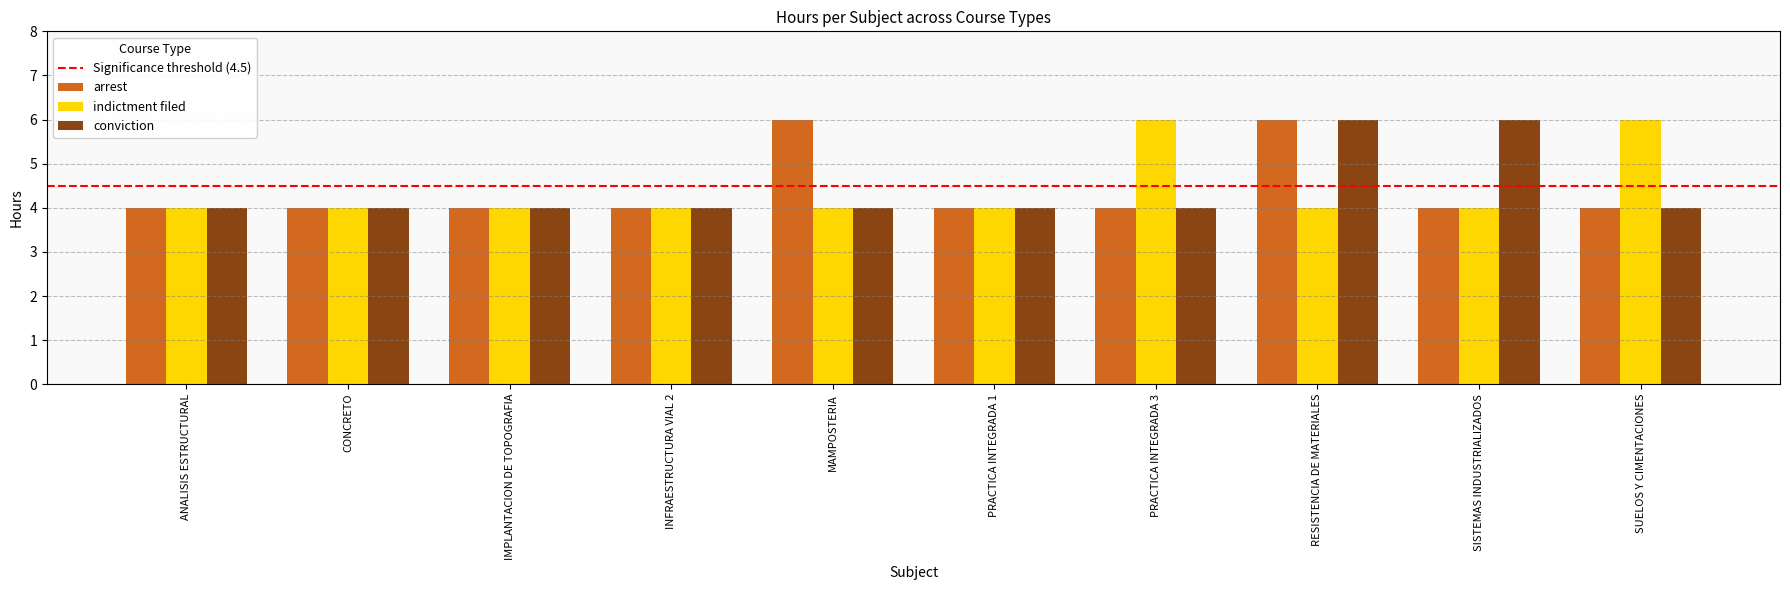

Is it true that arrest equals 4 at SUELOS Y CIMENTACIONES?

True